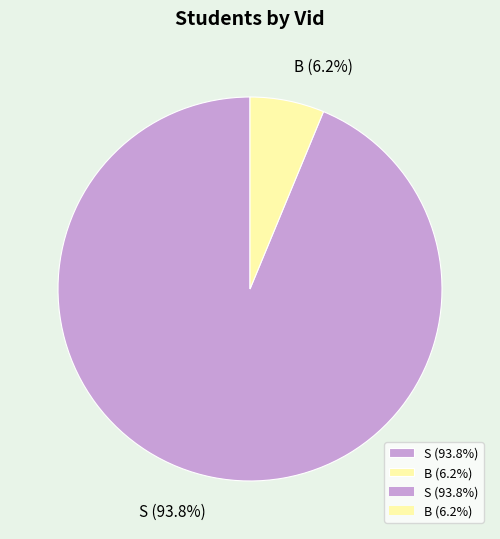

The S slice represents 94% of the pie. True or false?

True